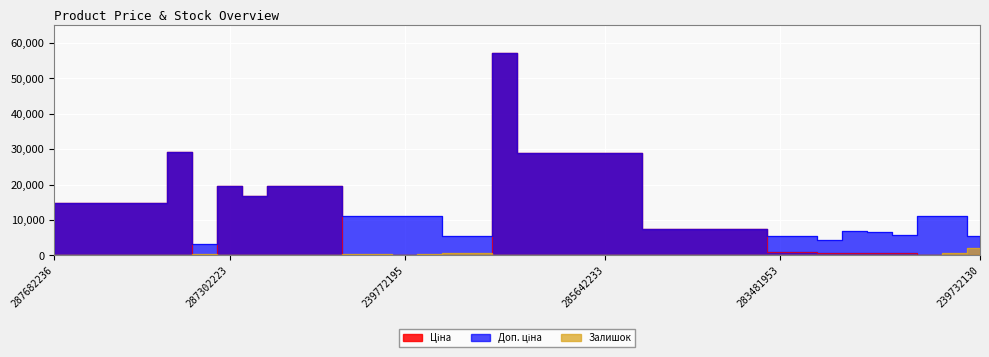

True or false: Доп. ціна and Залишок intersect in this chart.

False